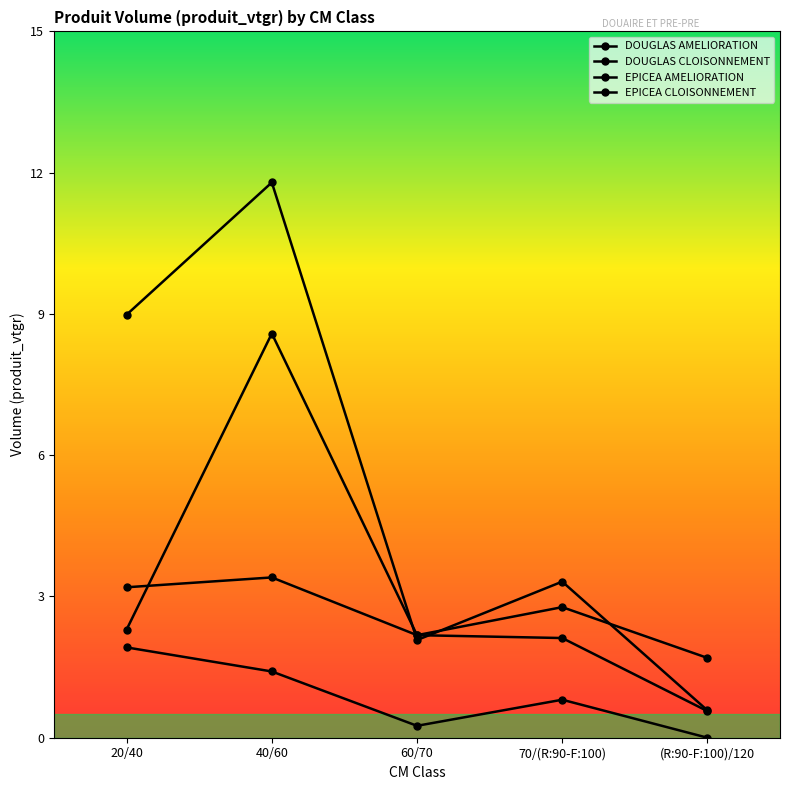

How many data points in DOUGLAS AMELIORATION are less than 2?

1